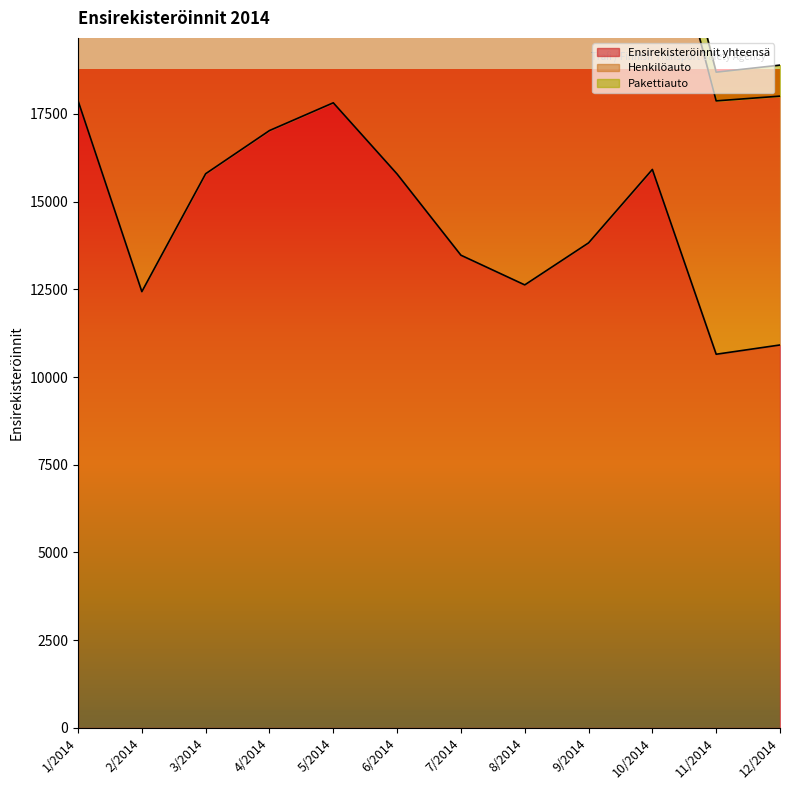

Rank the categories by Henkilöauto value from highest to lowest.

1/2014, 5/2014, 3/2014, 4/2014, 6/2014, 10/2014, 9/2014, 2/2014, 7/2014, 8/2014, 11/2014, 12/2014